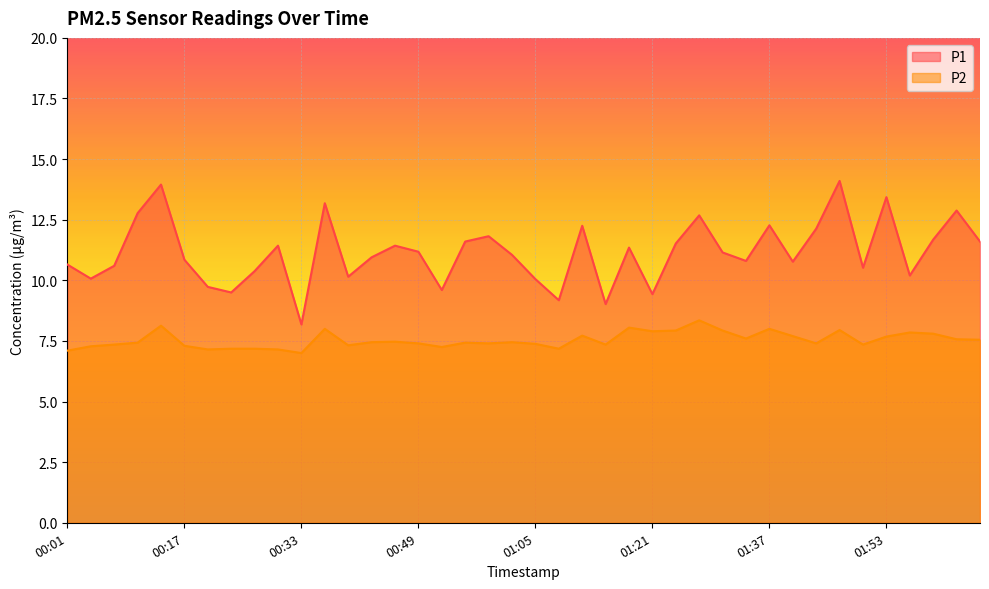

What is the label of the 22nd point from the right?

00:59